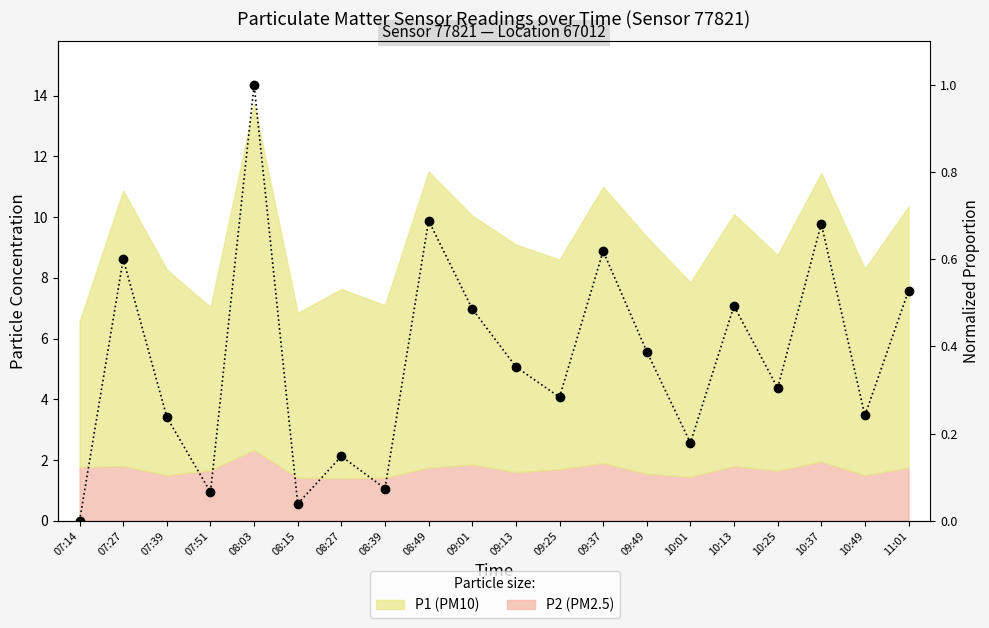

How many lines are shown in the chart?

1